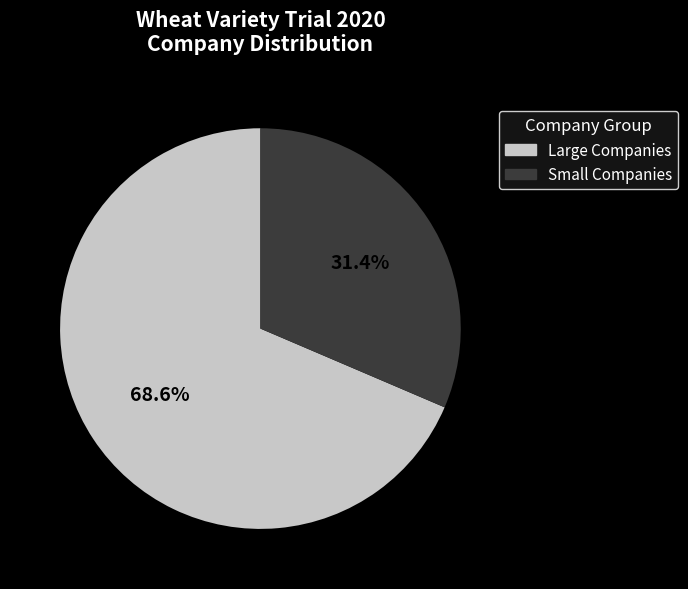

Does Small Companies account for over 50% of the chart?

No